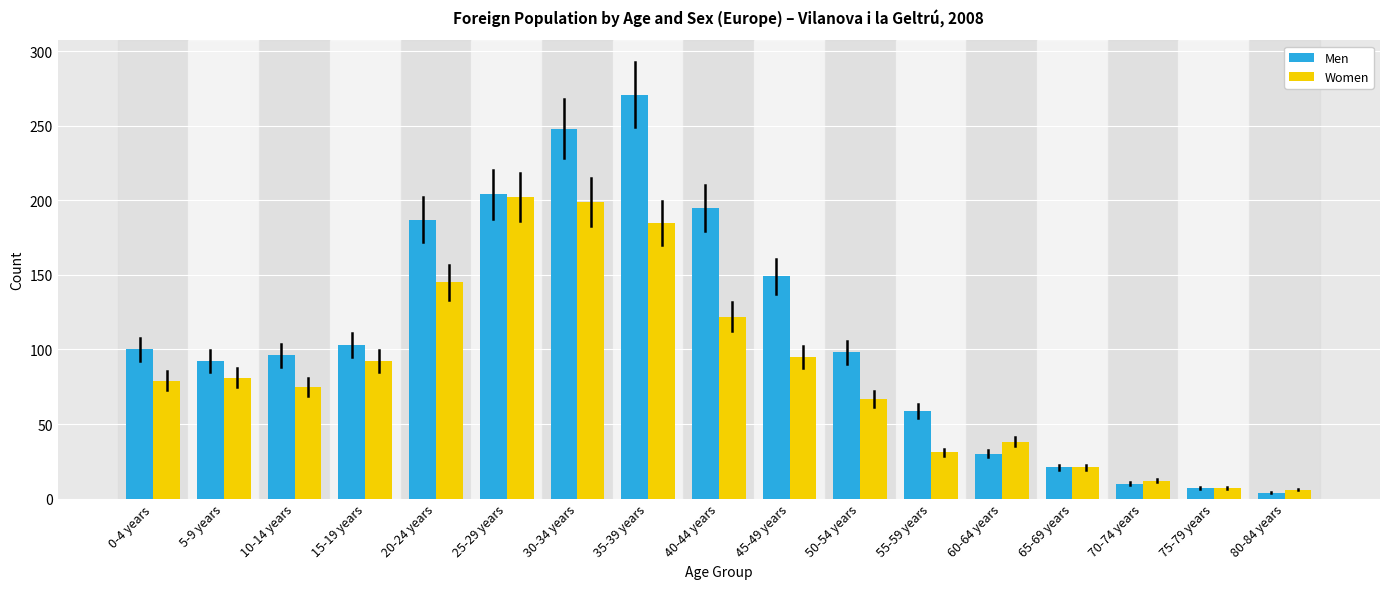

What is the difference between the highest and lowest values at 55-59 years?

28